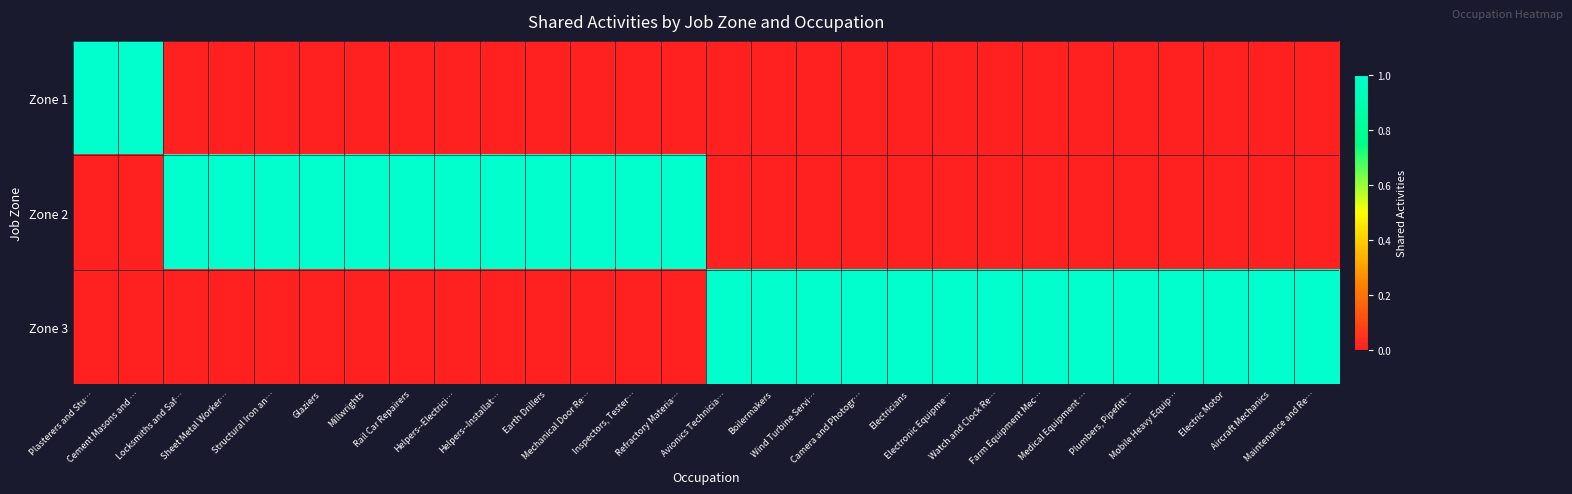

What is the difference between the highest and lowest values at Millwrights?

1